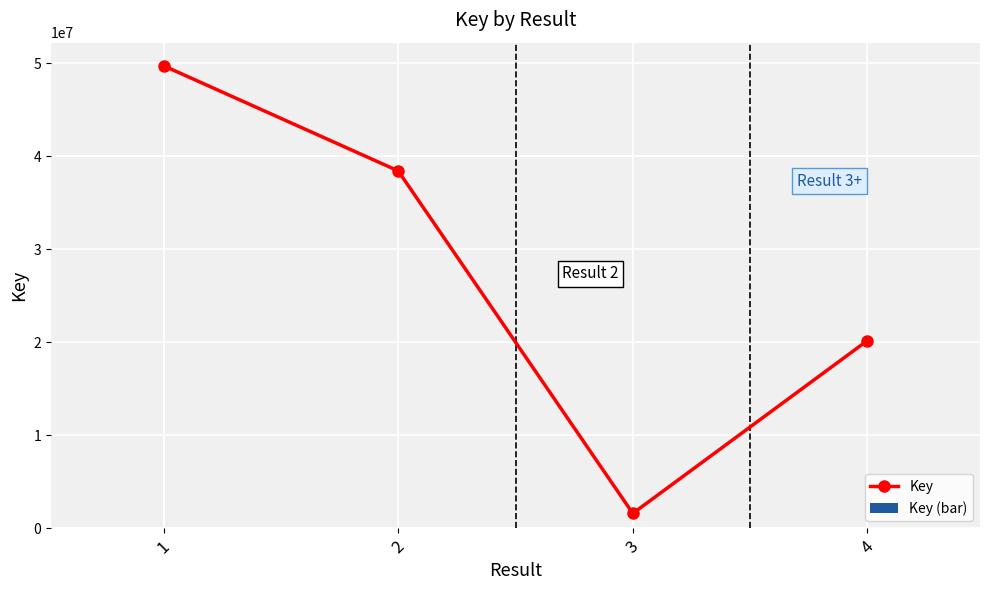

Between 4 and 1, which is larger?

1